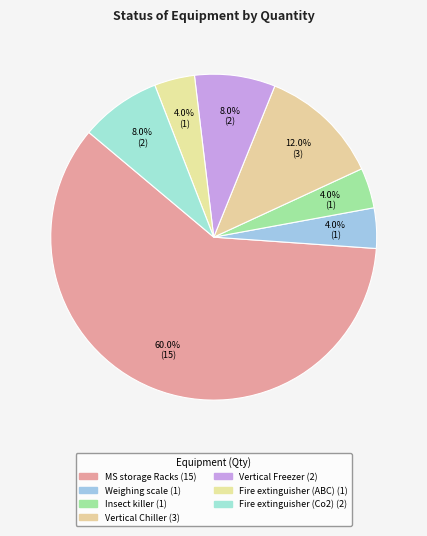

Combined, do Vertical Freezer and Weighing scale account for over 50%?

No